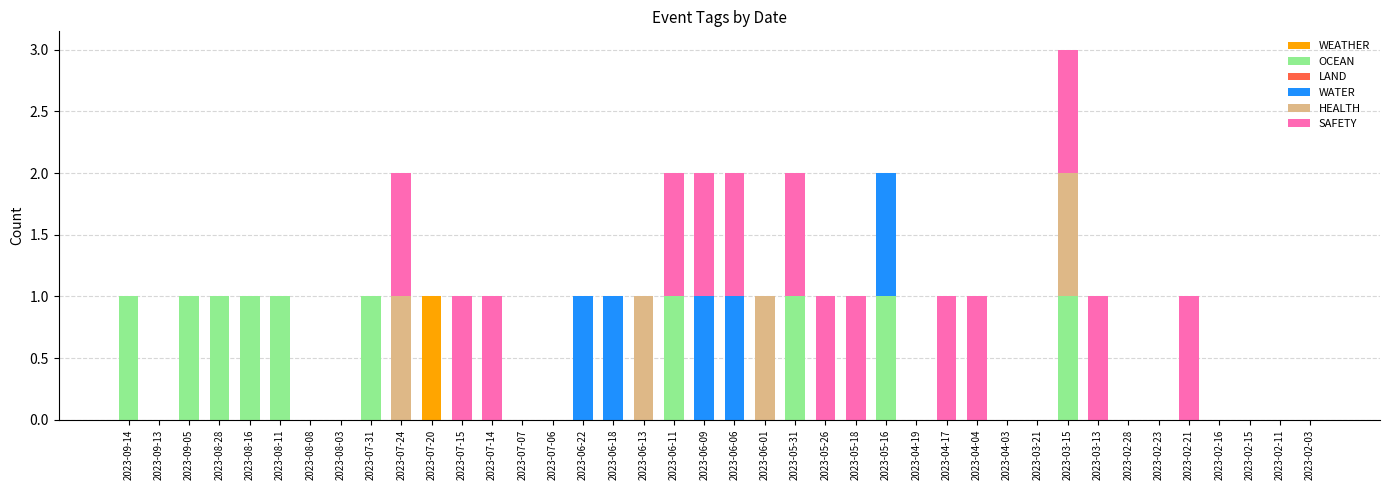

At which category is the sum across all series the highest?

2023-03-15